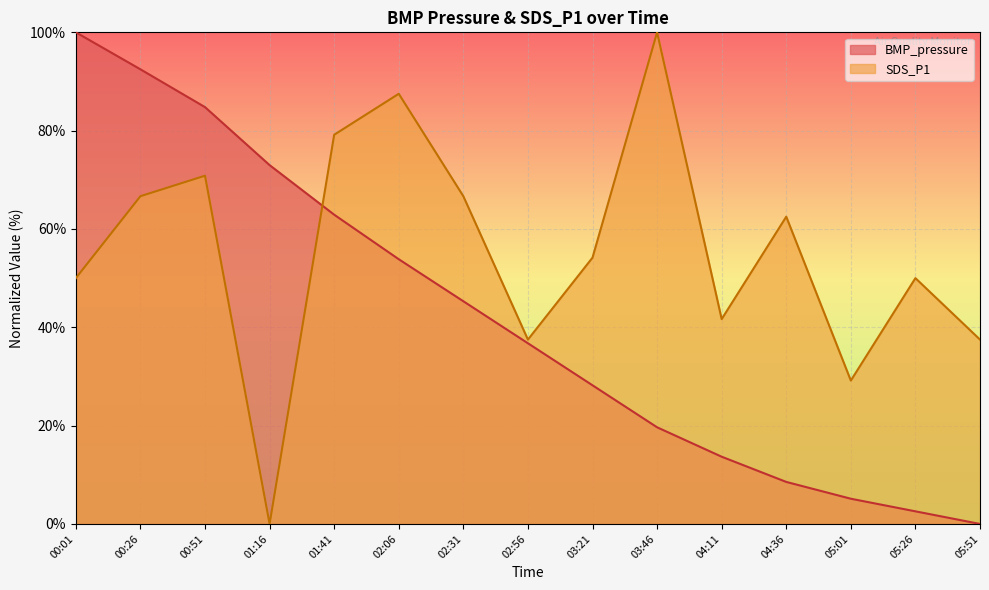

What is the difference between the second highest and minimum values in the SDS_P1 series?

87.5